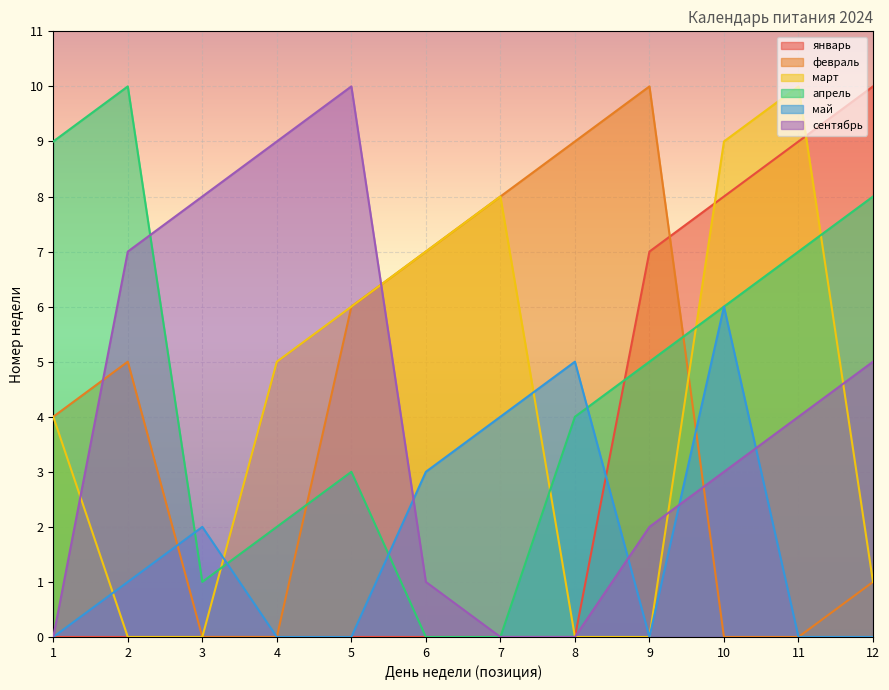

True or false: сентябрь has more than 0 interior local peaks.

True